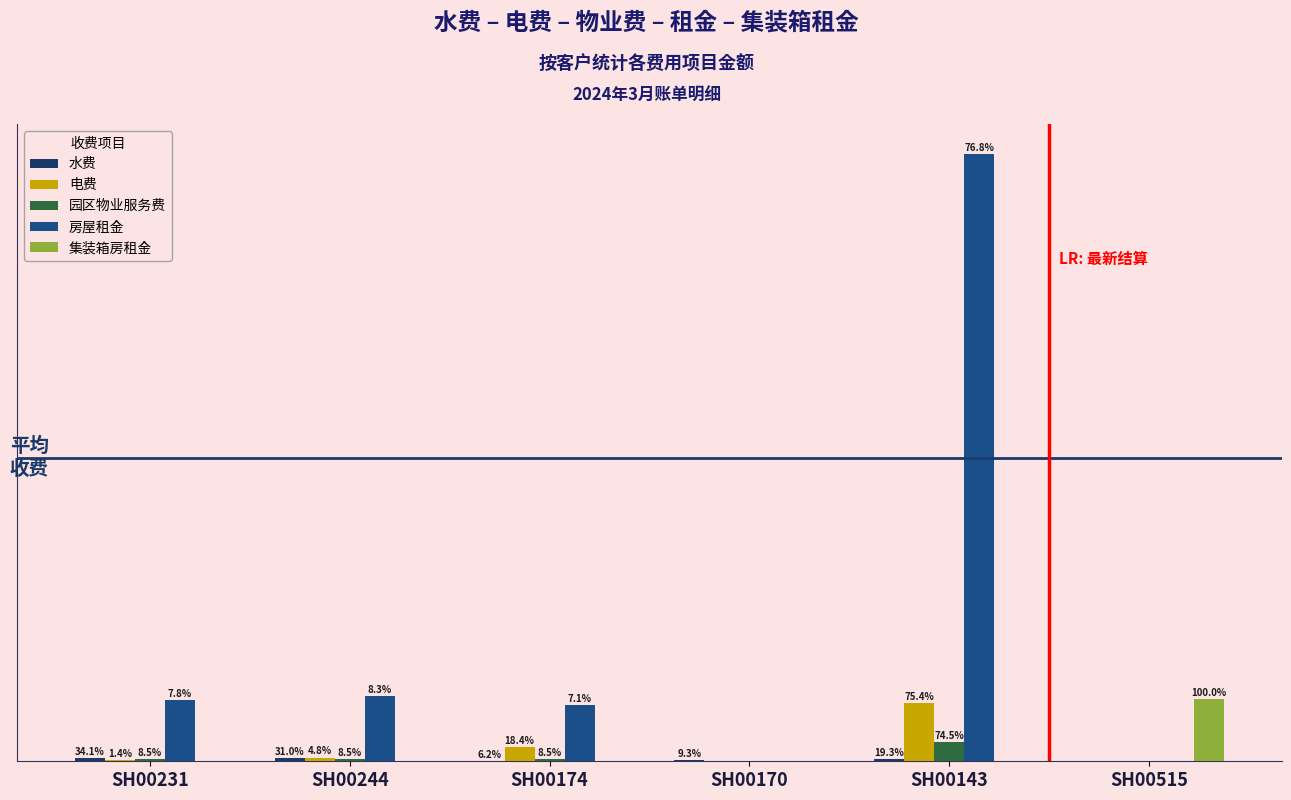

Does the chart contain stacked bars?

No